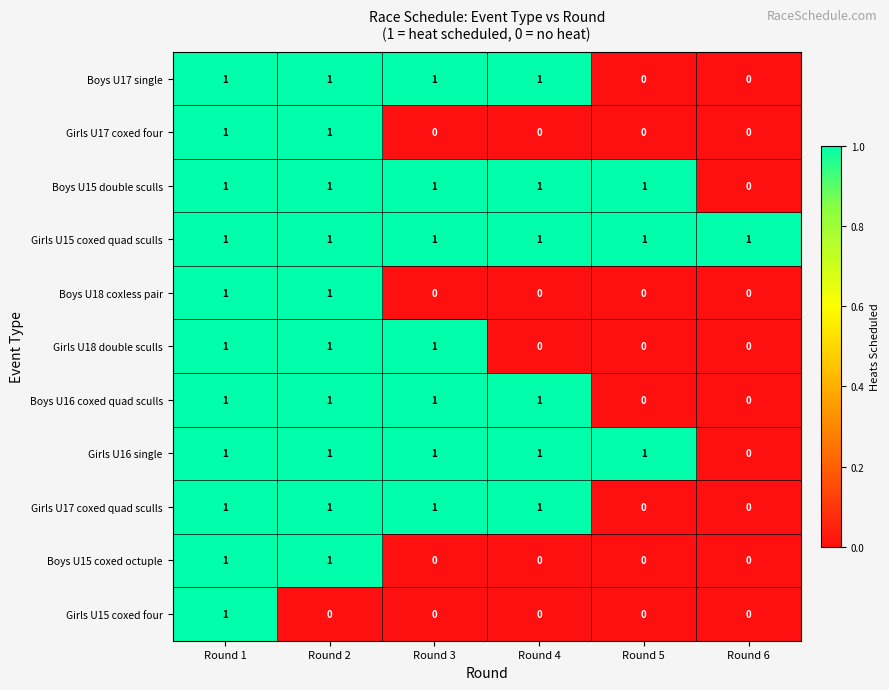

What is the total value across all series at Round 5?

3